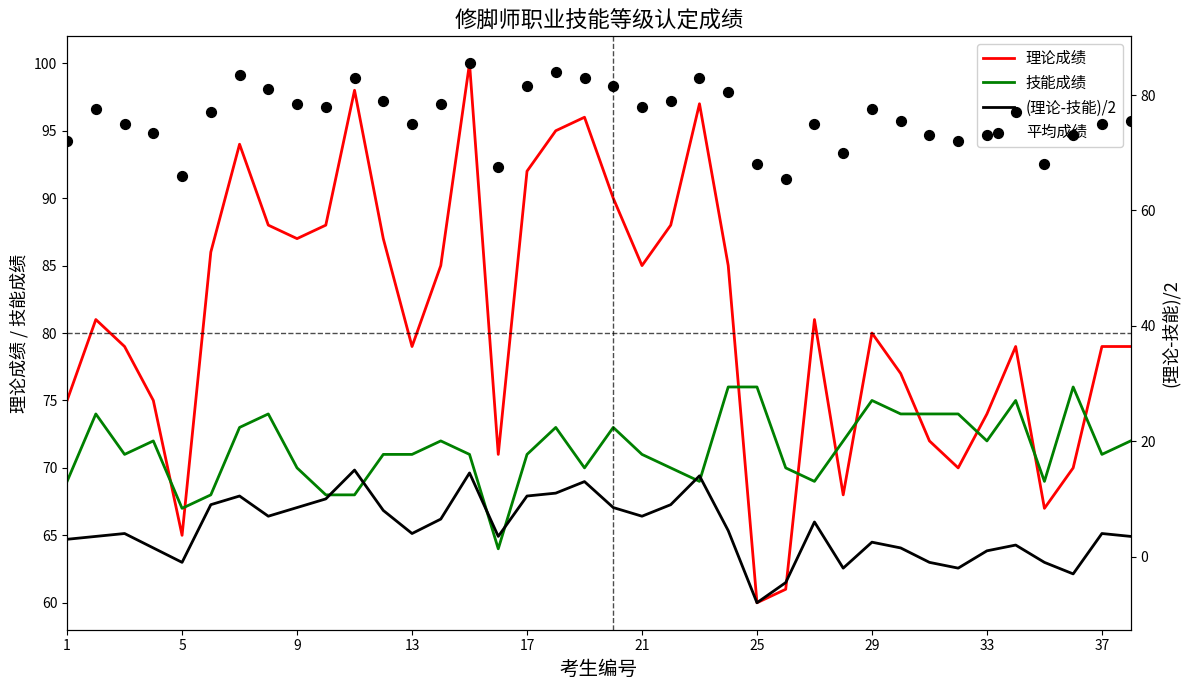

True or false: 理论成绩 and 技能成绩 intersect in this chart.

True